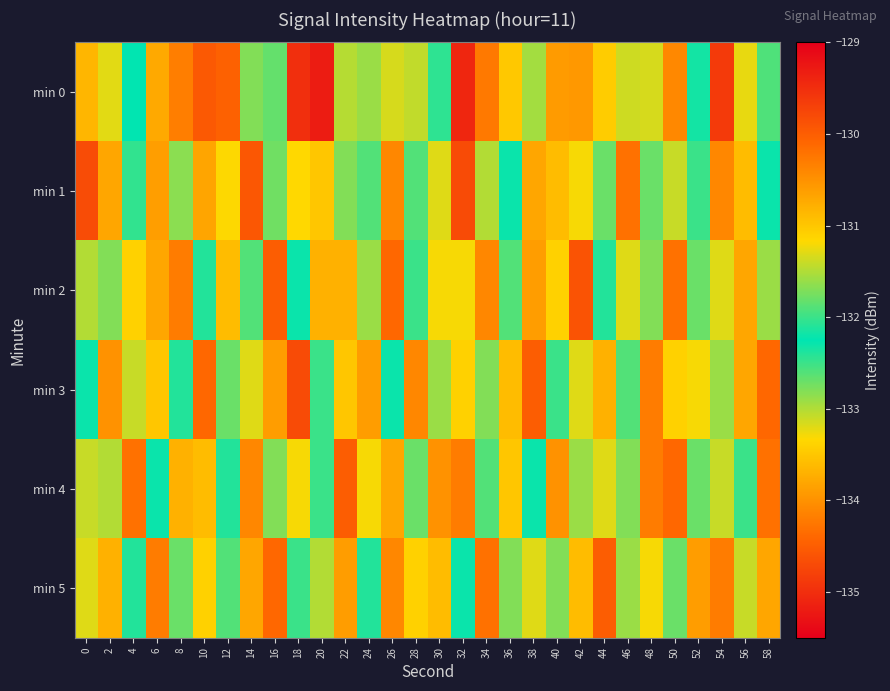

At 24, list the series in order from smallest to largest.

min 3, min 0, min 5, min 1, min 2, min 4